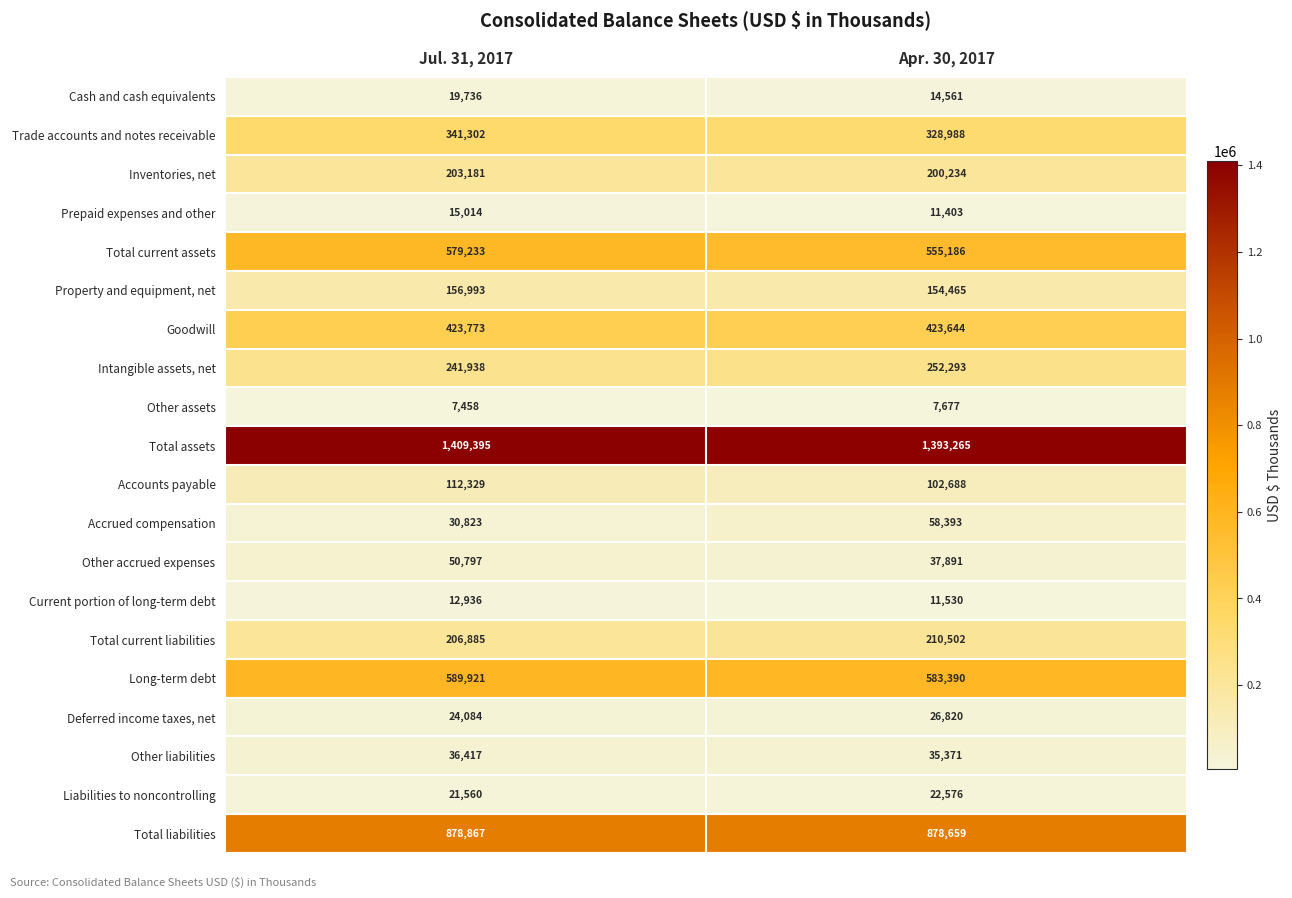

At Jul. 31, 2017, list the series in order from largest to smallest.

Total assets, Total liabilities, Long-term debt, Total current assets, Goodwill, Trade accounts and notes receivable, Intangible assets, net, Total current liabilities, Inventories, net, Property and equipment, net, Accounts payable, Other accrued expenses, Other liabilities, Accrued compensation, Deferred income taxes, net, Liabilities to noncontrolling, Cash and cash equivalents, Prepaid expenses and other, Current portion of long-term debt, Other assets